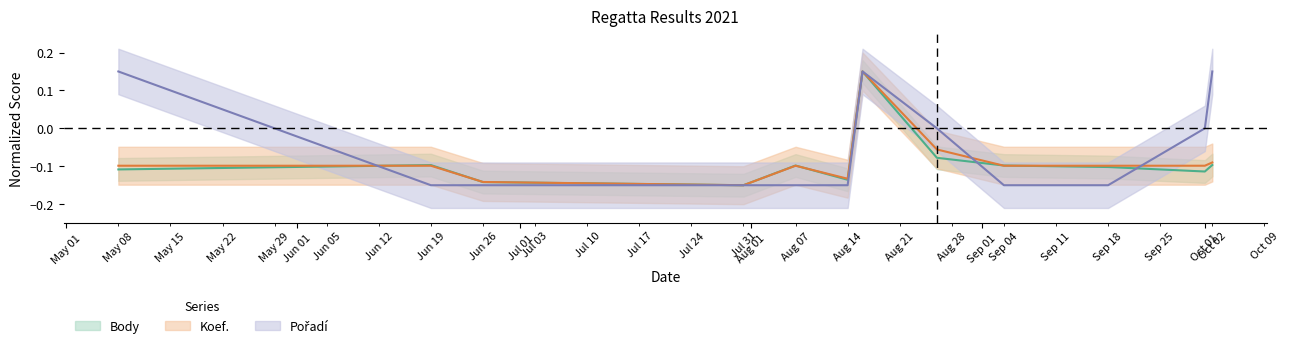

True or false: Pořadí has more than 2 points higher than both neighbors.

False